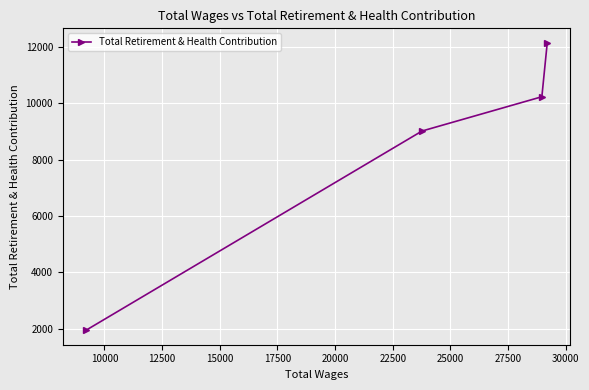

Reading left to right, extract all data points from this chart.

1951	9011	10225	12139